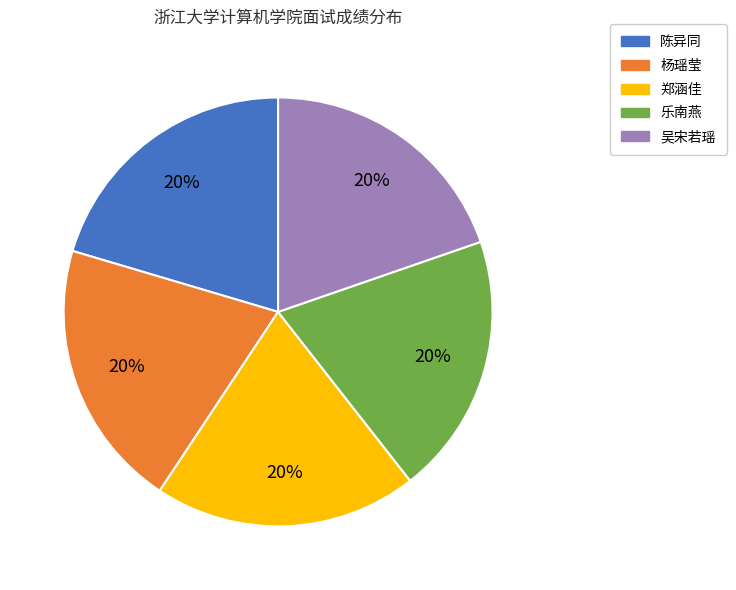

How many slices are in this pie chart?

5